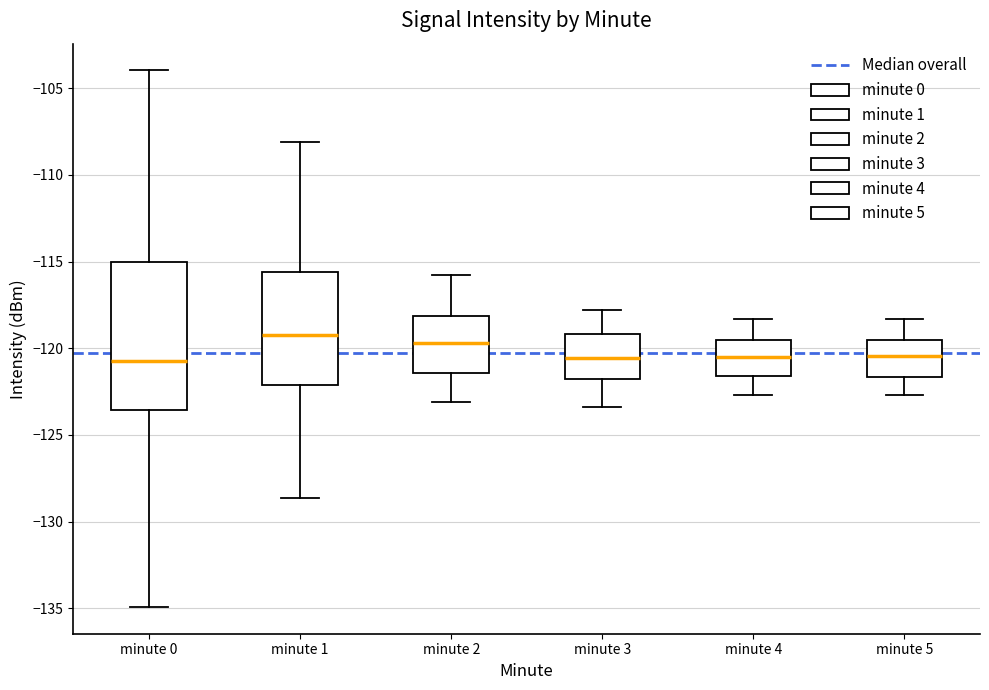

Which box is the tallest, from its lower edge to its upper edge?

minute 0